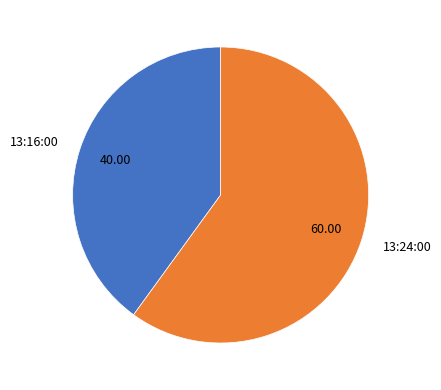

Is there a majority slice in this chart?

Yes